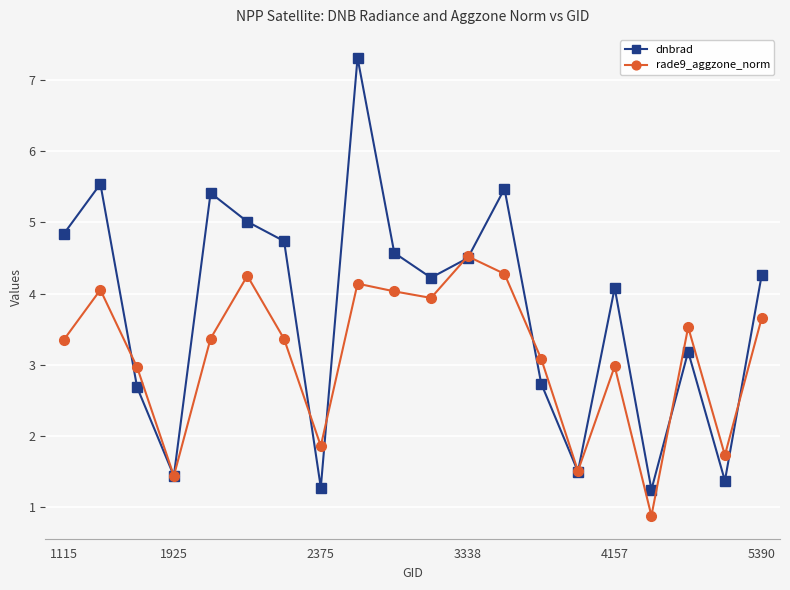

Which series has the widest spread of values?

dnbrad